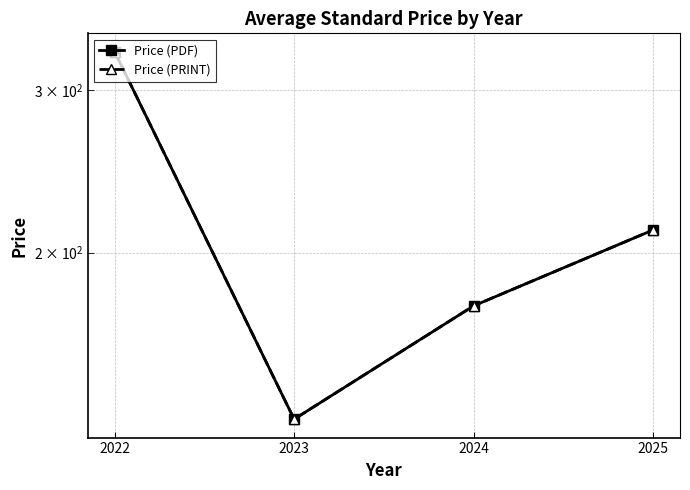

What is the value of the Price (PDF) point at the 4th from the left?

211.6